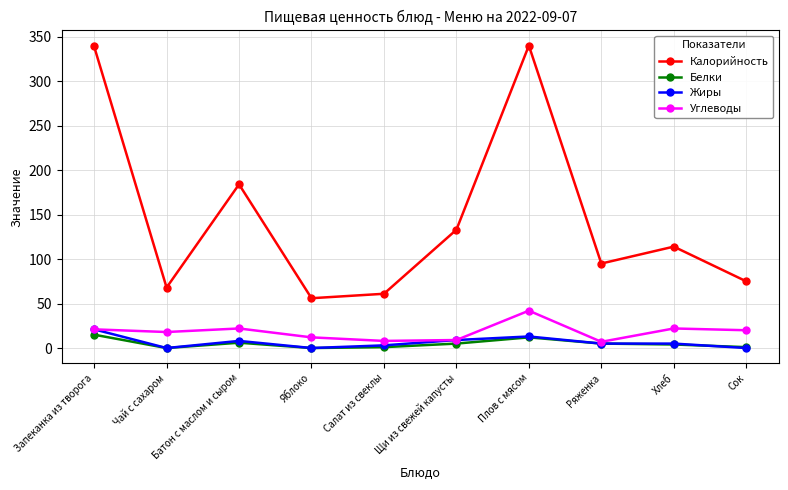

True or false: Белки and Калорийность cross at least once.

False